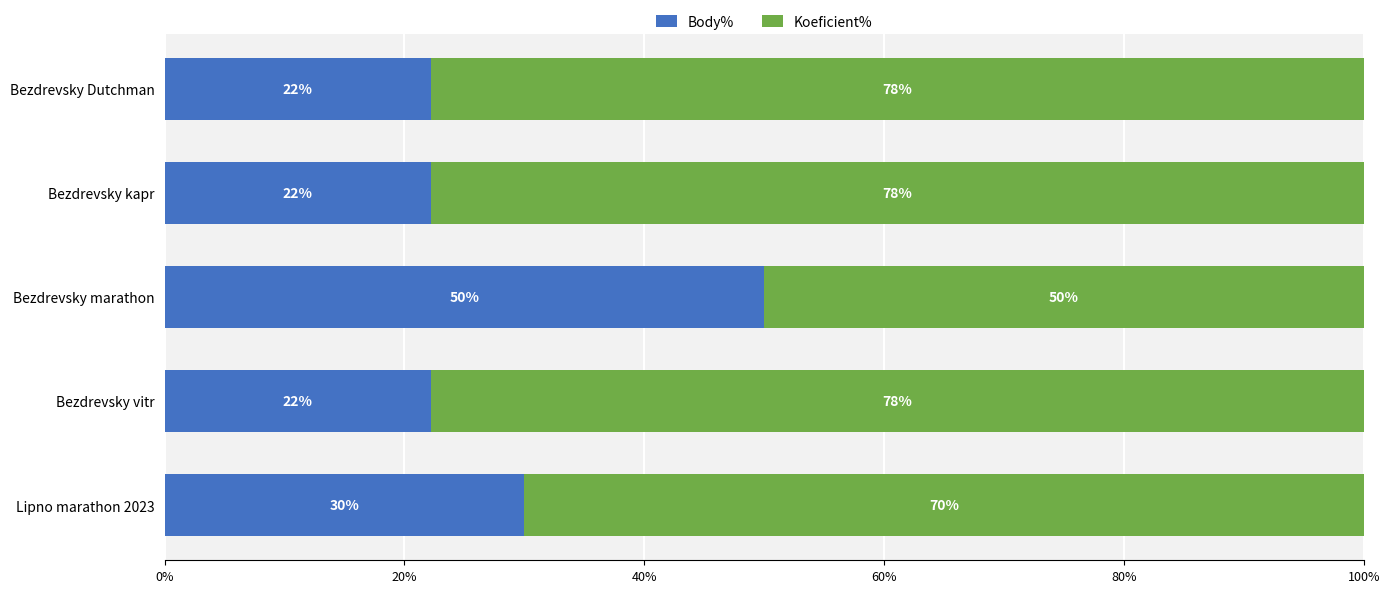

What is the total value across all series at Bezdrevsky Dutchman?

100.0